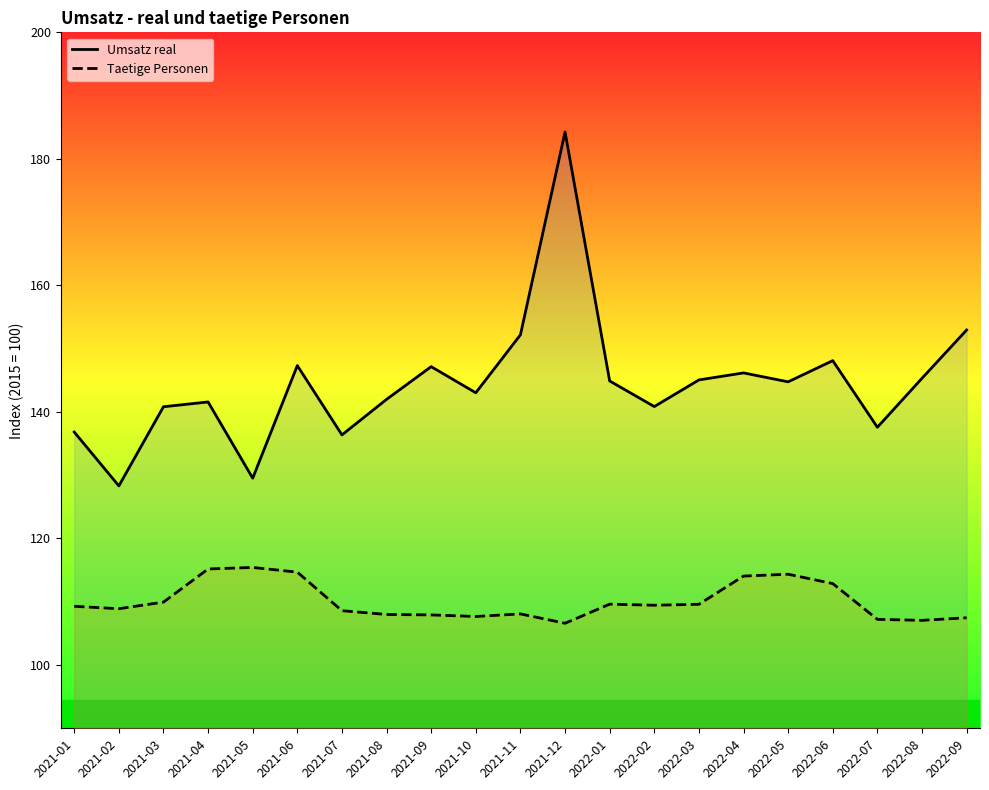

What is the value of the Taetige Personen point at the 4th from the left?

115.2